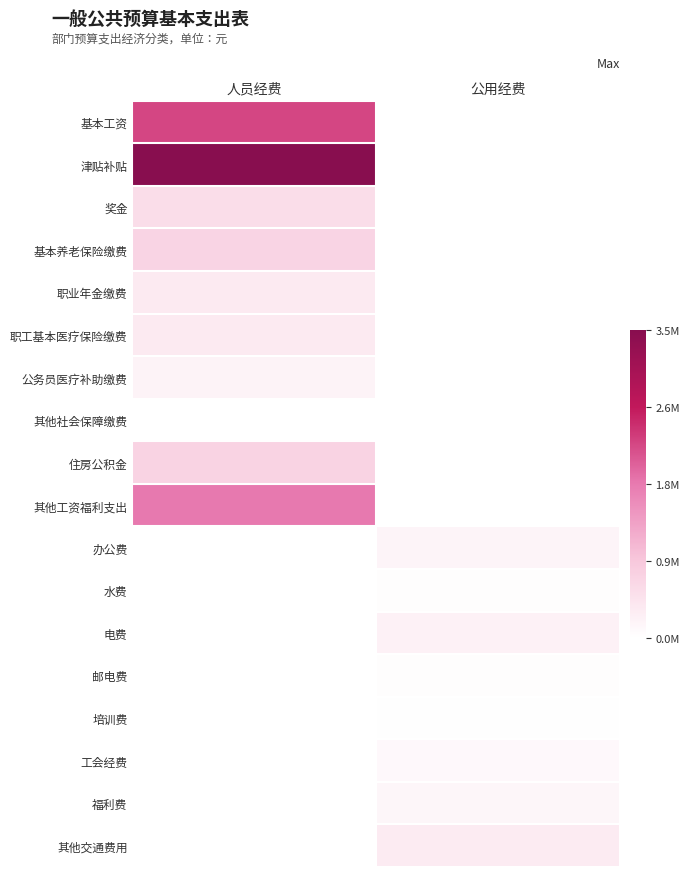

Reading right to left, transcribe all the data shown in this chart.

基本工资: 公用经费=0.0	人员经费=0.6
津贴补贴: 公用经费=0.0	人员经费=1.0
奖金: 公用经费=0.0	人员经费=0.2
基本养老保险缴费: 公用经费=0.0	人员经费=0.2
职业年金缴费: 公用经费=0.0	人员经费=0.1
职工基本医疗保险缴费: 公用经费=0.0	人员经费=0.1
公务员医疗补助缴费: 公用经费=0.0	人员经费=0.1
其他社会保障缴费: 公用经费=0.0	人员经费=0.0
住房公积金: 公用经费=0.0	人员经费=0.2
其他工资福利支出: 公用经费=0.0	人员经费=0.5
办公费: 公用经费=0.0	人员经费=0.0
水费: 公用经费=0.0	人员经费=0.0
电费: 公用经费=0.1	人员经费=0.0
邮电费: 公用经费=0.0	人员经费=0.0
培训费: 公用经费=0.0	人员经费=0.0
工会经费: 公用经费=0.0	人员经费=0.0
福利费: 公用经费=0.0	人员经费=0.0
其他交通费用: 公用经费=0.1	人员经费=0.0